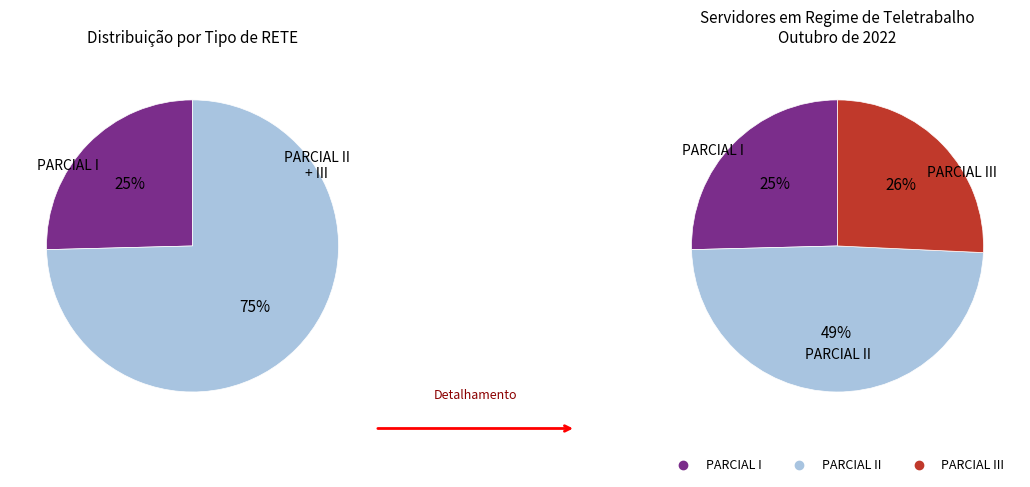

Approximately how many times larger is the value at PARCIAL I compared to PARCIAL II?

0.5